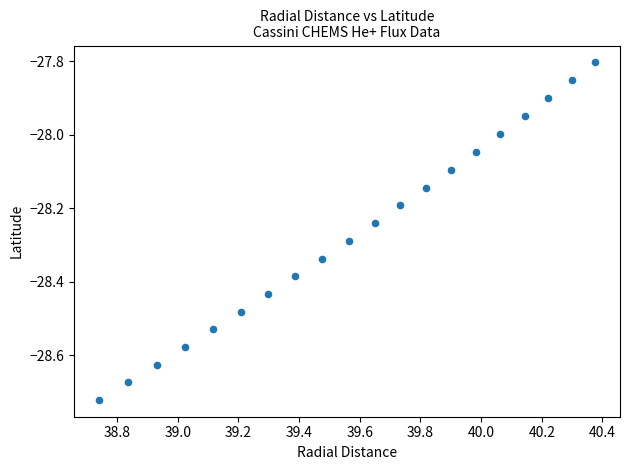

What is the range of Y values (max minus min)?

0.9